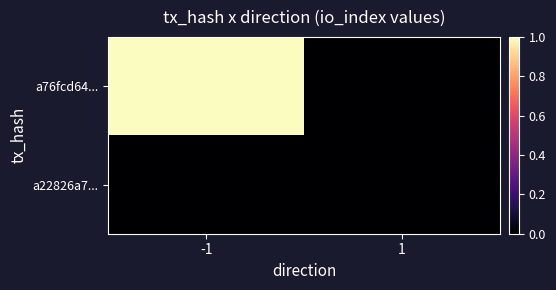

Reading left to right, transcribe all the data shown in this chart.

a76fcd64...: -1=1	1=0
a22826a7...: -1=0	1=0